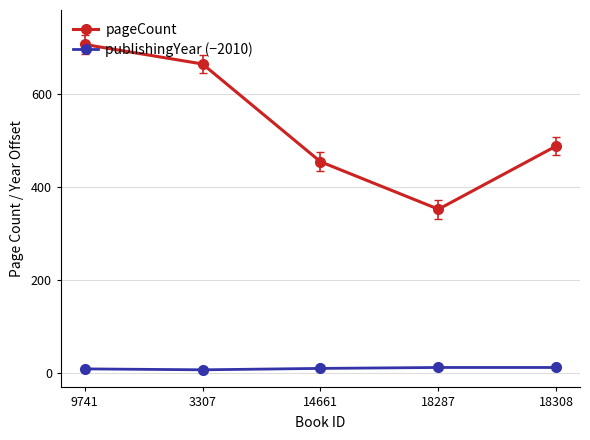

What is the average value of the publishingYear (−2010) series?

10